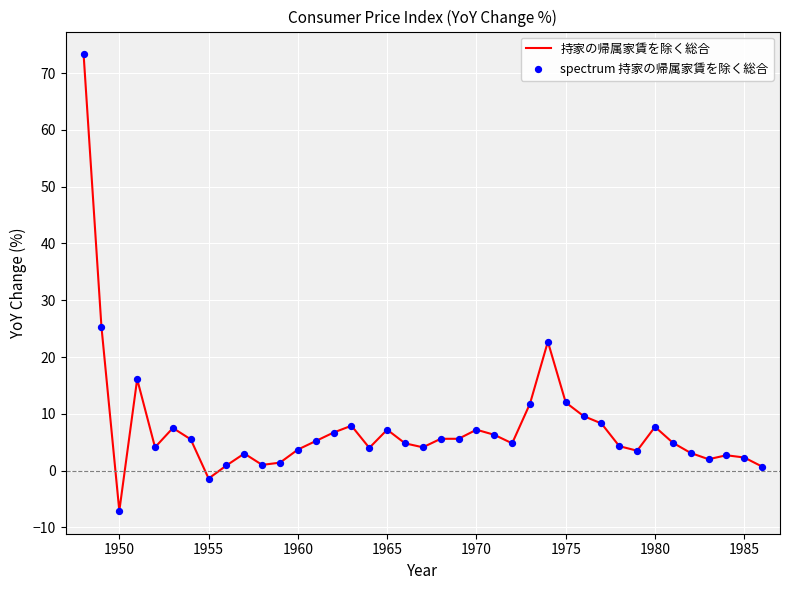

What is the minimum value shown in the chart?

-7.1